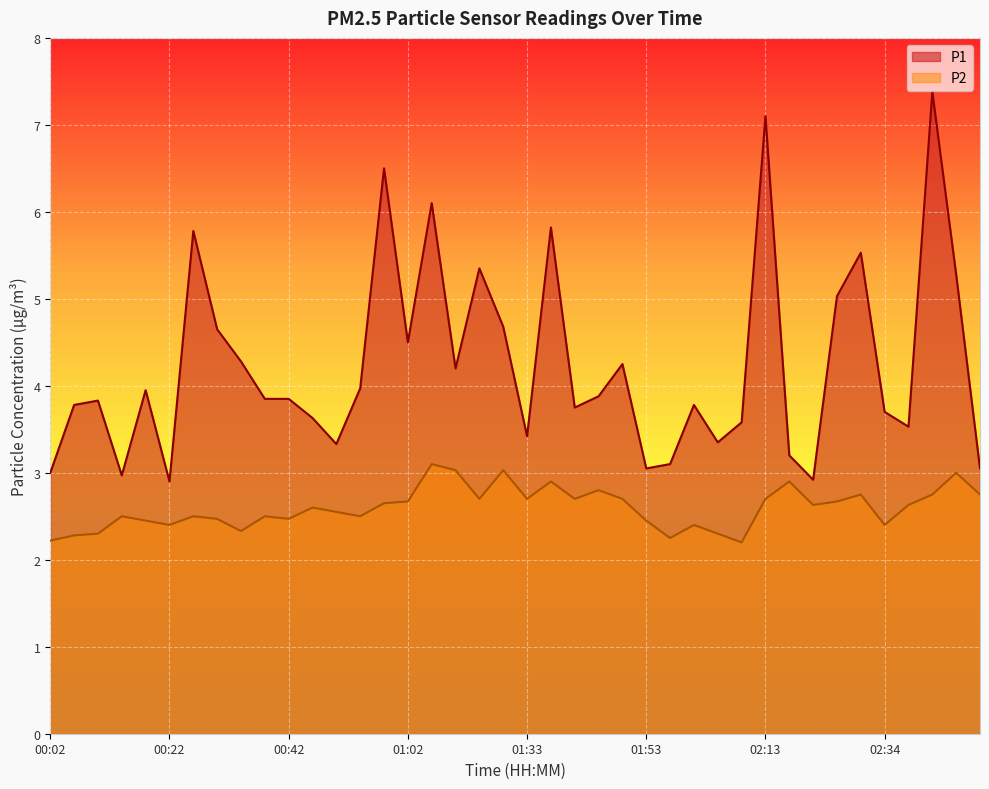

What is the label of the 8th point from the right?

02:22